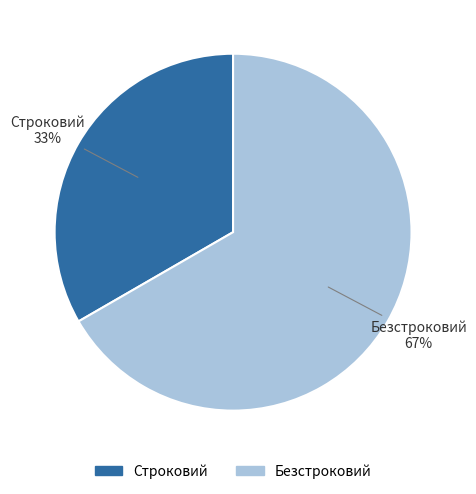

Does Безстроковий represent more than half of the total?

Yes